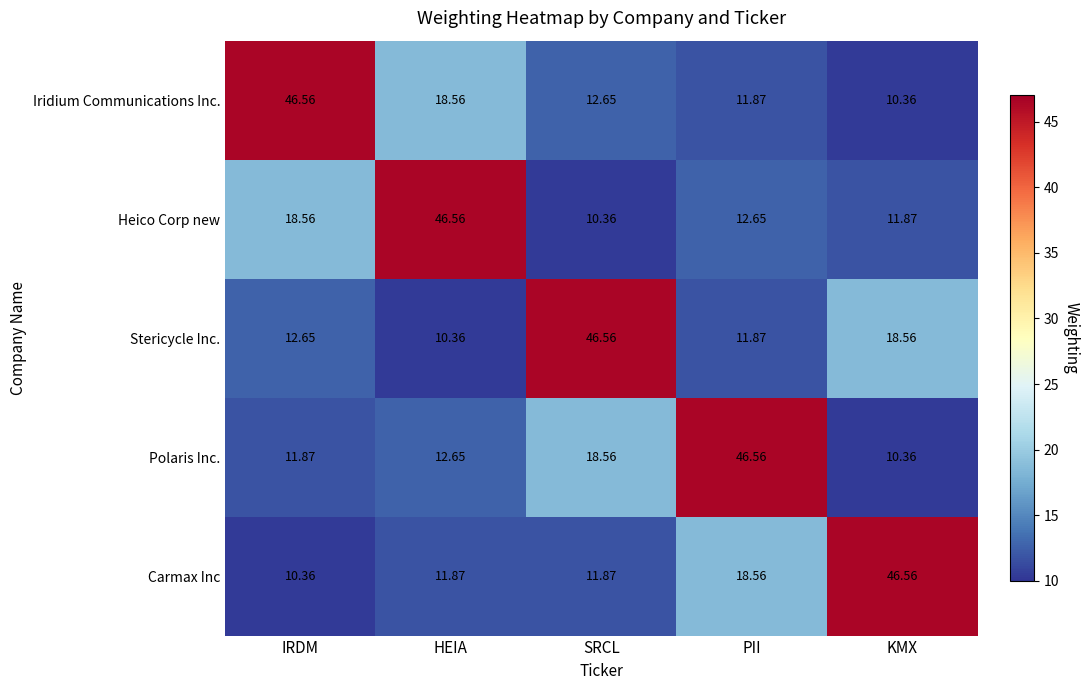

Rank the categories by Iridium Communications Inc. value from lowest to highest.

KMX, PII, SRCL, HEIA, IRDM